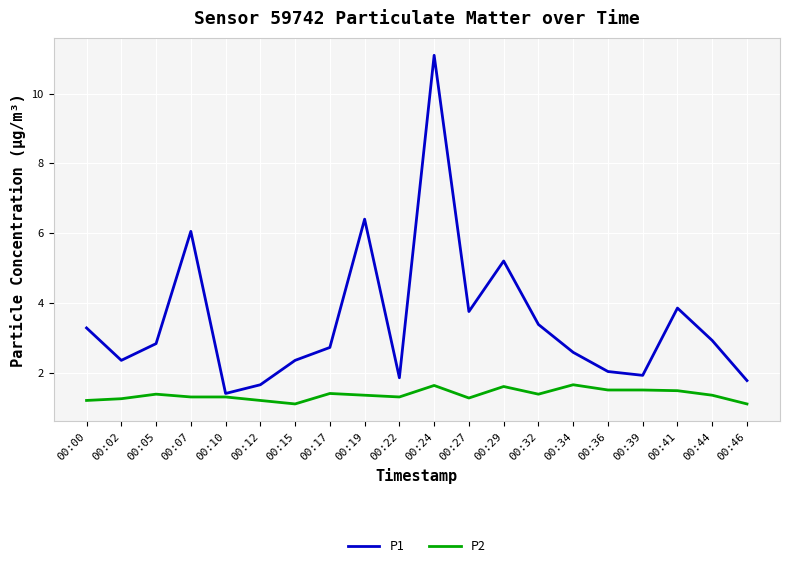

Rank the series at 00:29 from lowest to highest value.

P2, P1